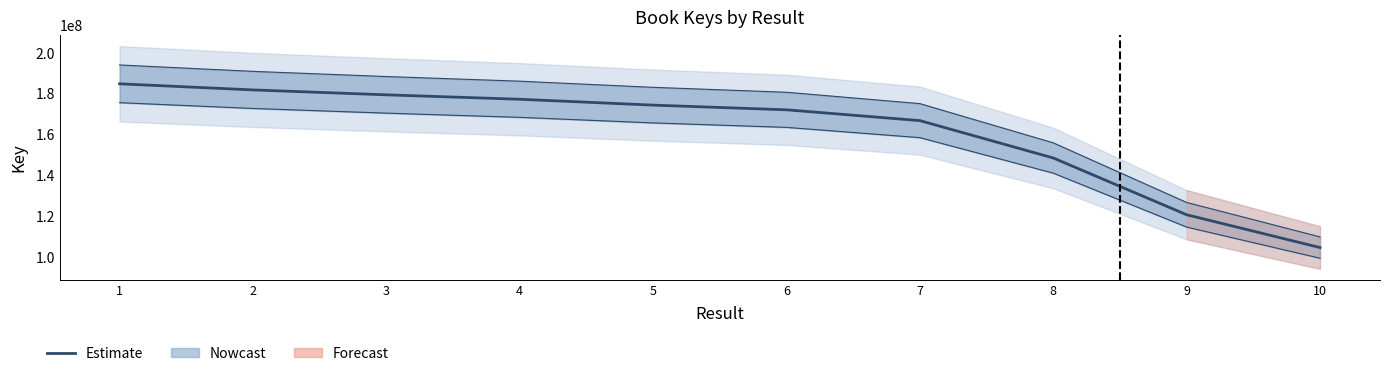

Is it true that the value at 9 is 57949796.7?

False